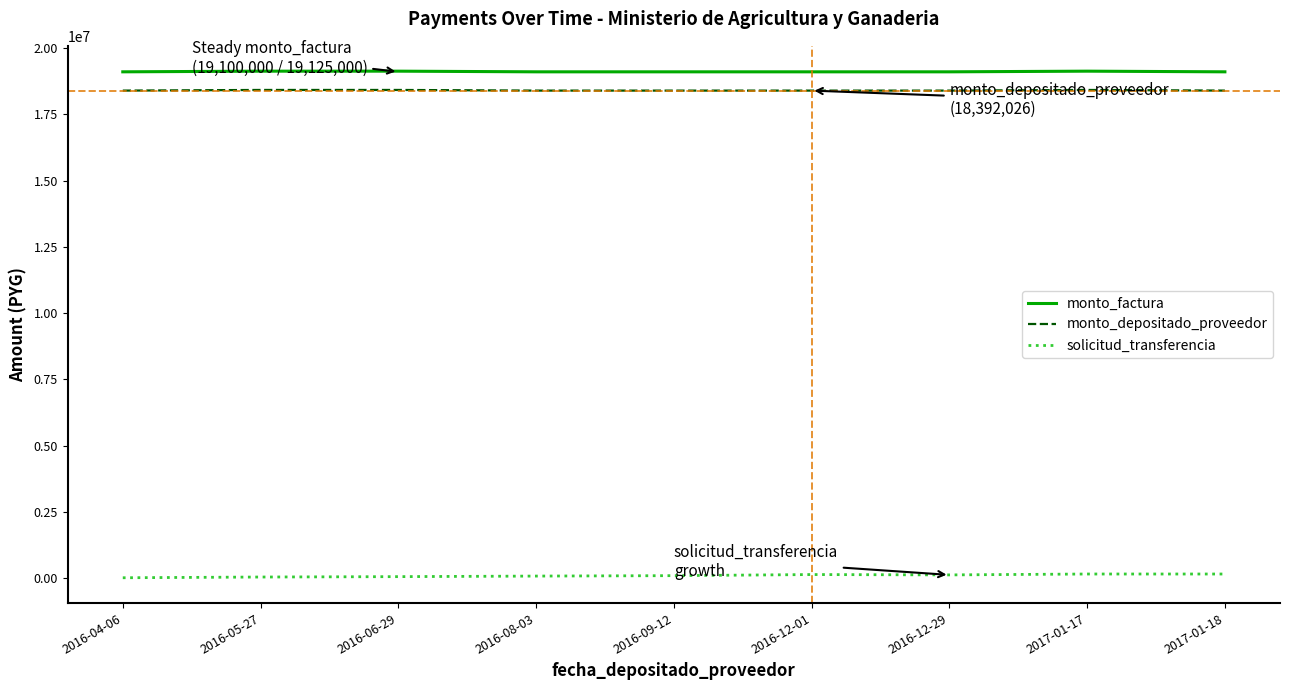

What position from the right is 2016-09-12?

5